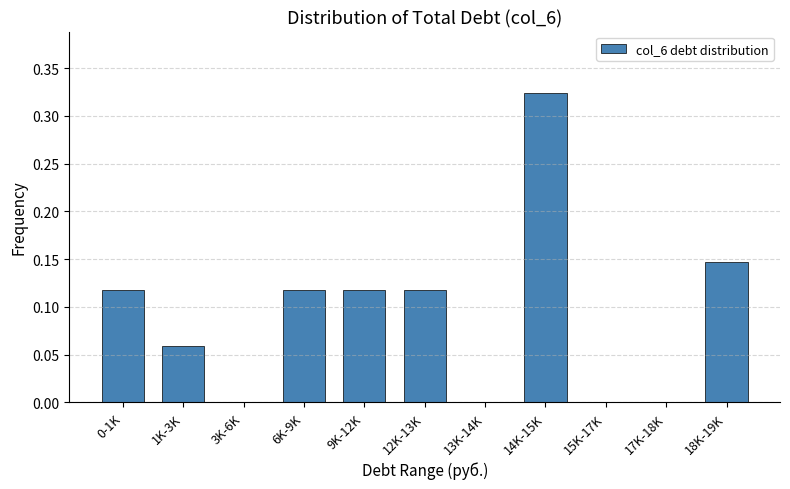

What is the sum of all values?

1.0